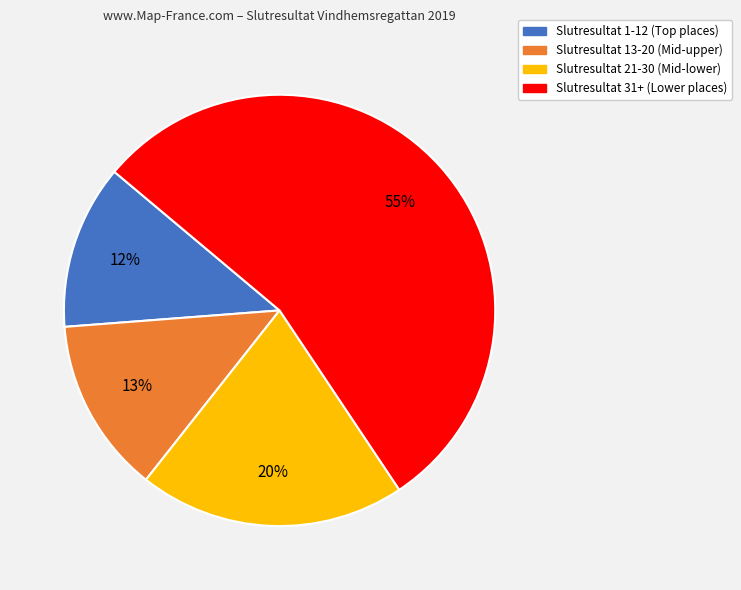

Which has a higher value, Slutresultat 13-20 (Mid-upper) or Slutresultat 21-30 (Mid-lower)?

Slutresultat 21-30 (Mid-lower)